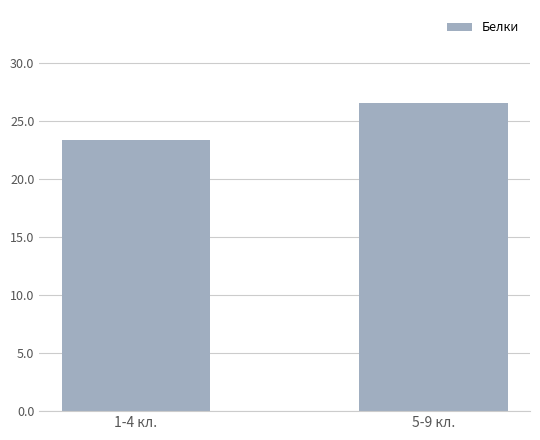

What is the change in value from 1-4 кл. to 5-9 кл.?

+3.2